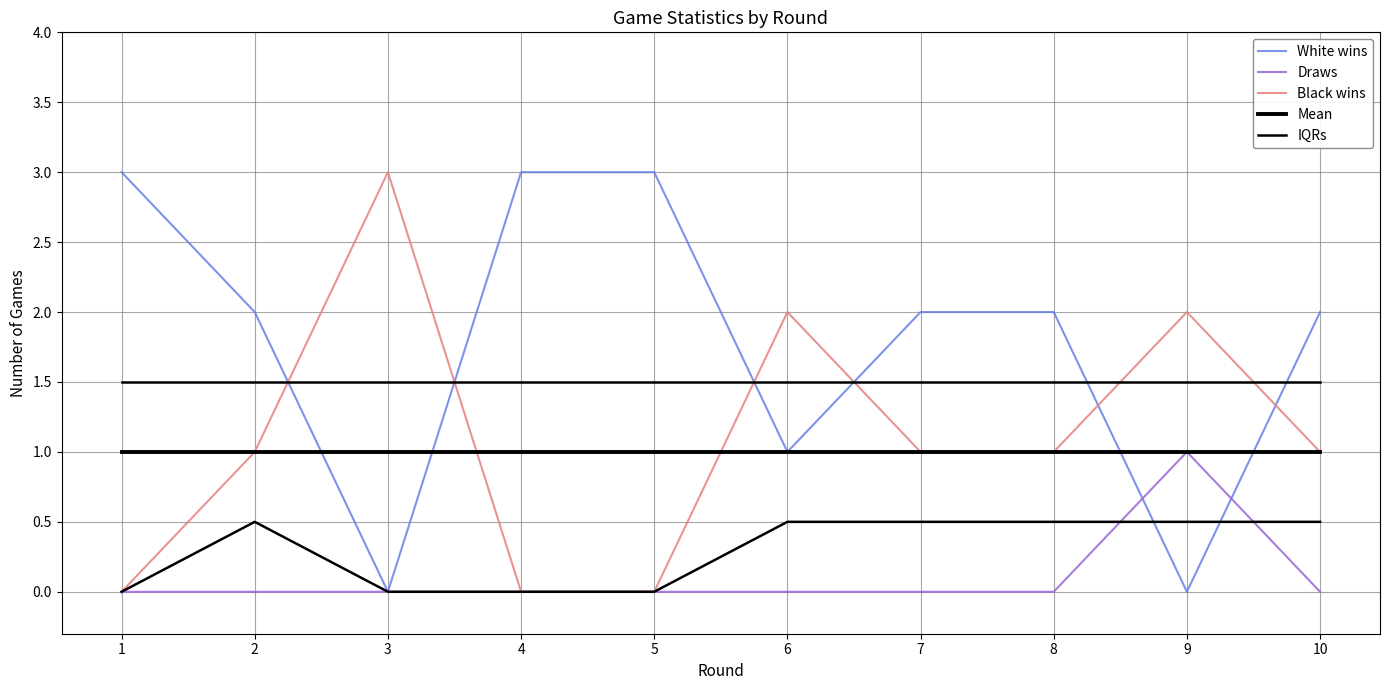

True or false: IQRs has a value of 0.3 at 9.

False